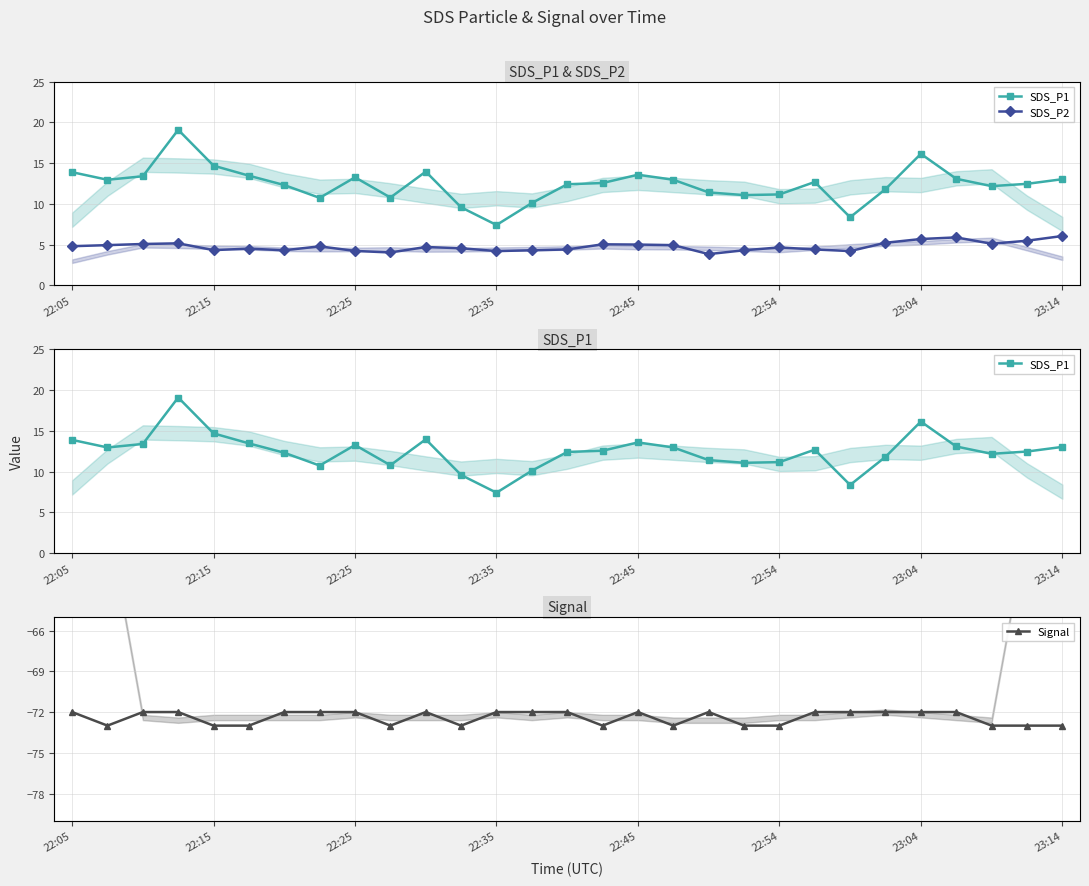

Rank the series by their maximum value, from lowest to highest.

Signal, SDS_P2, SDS_P1